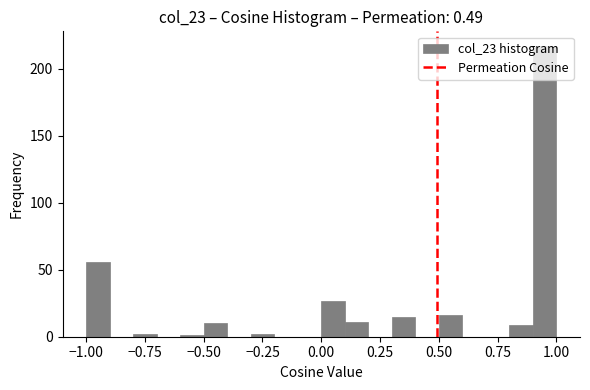

Around what value on the x-axis is the tallest bar? Give the approximate position of its centre, as read against the axis.

0.95